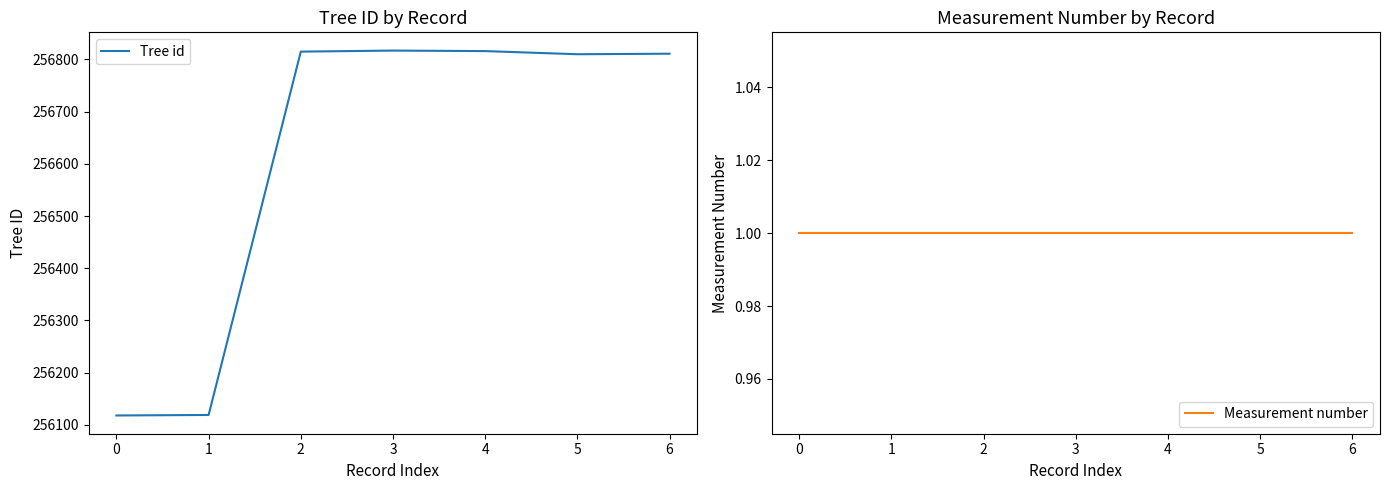

What is the lowest value of the Measurement number series?

1